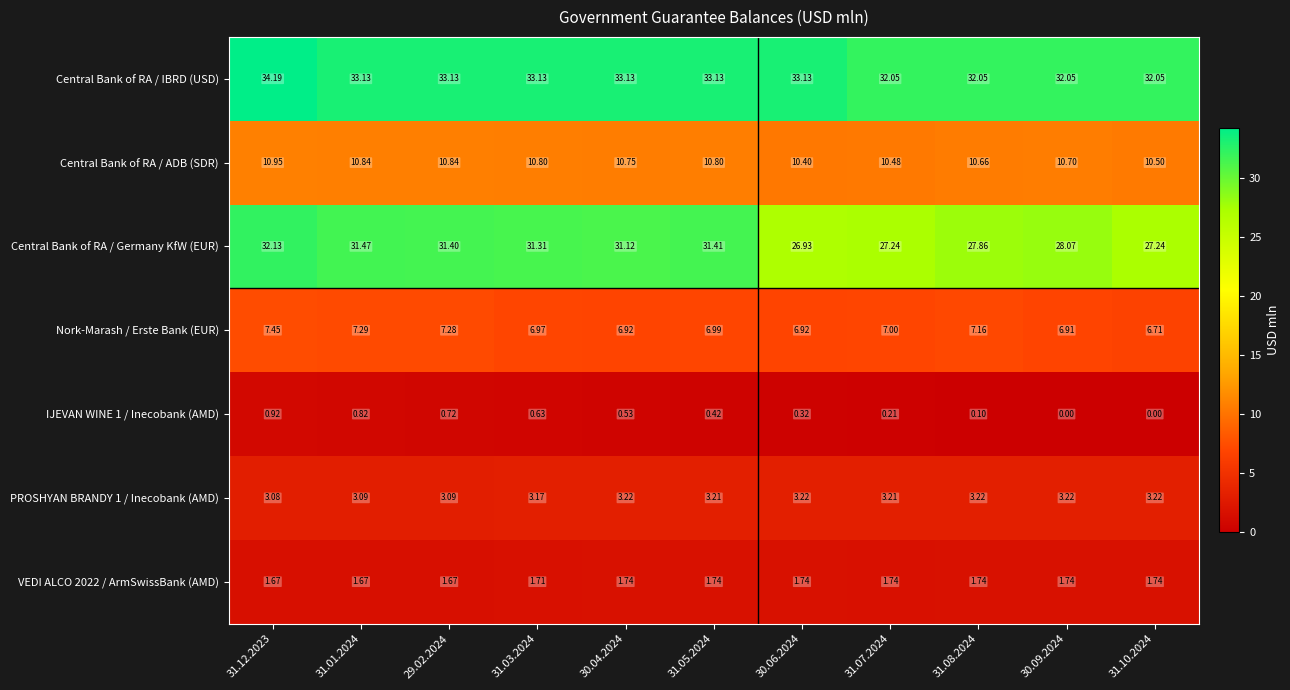

Which series has the largest total across all categories?

Central Bank of RA / IBRD (USD)